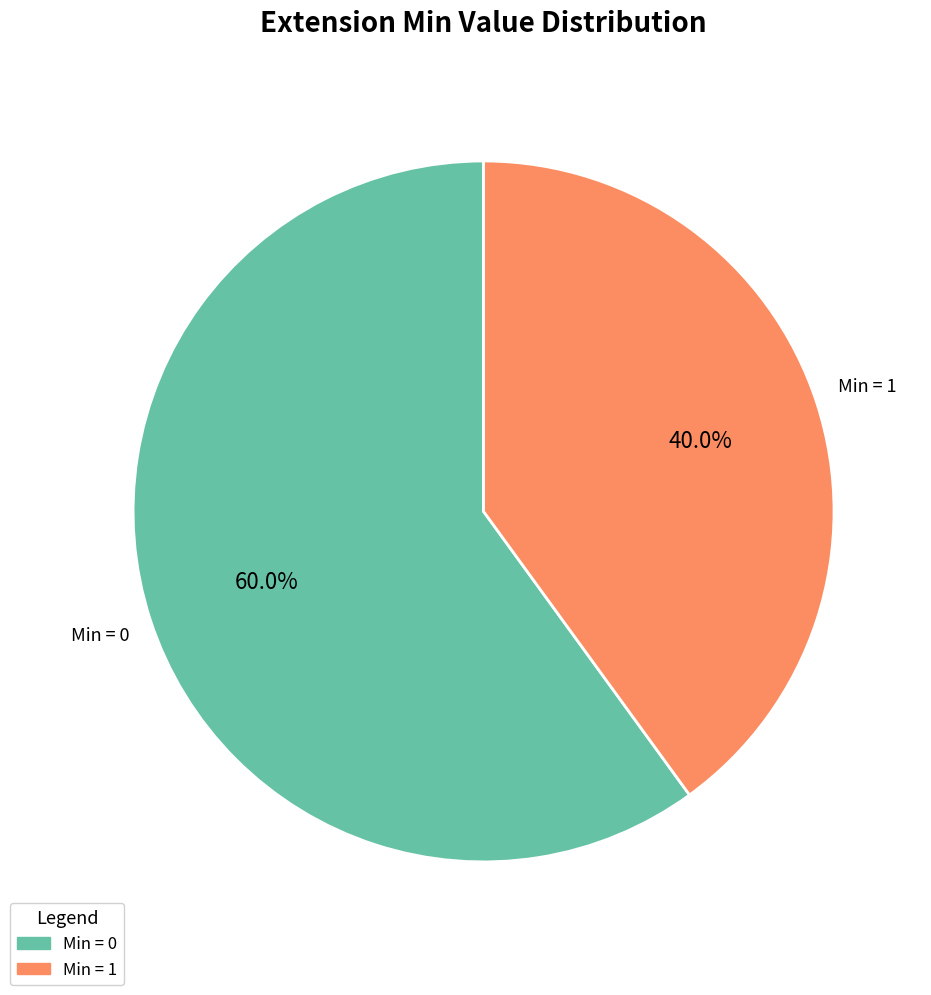

Does any single category account for the majority?

Yes